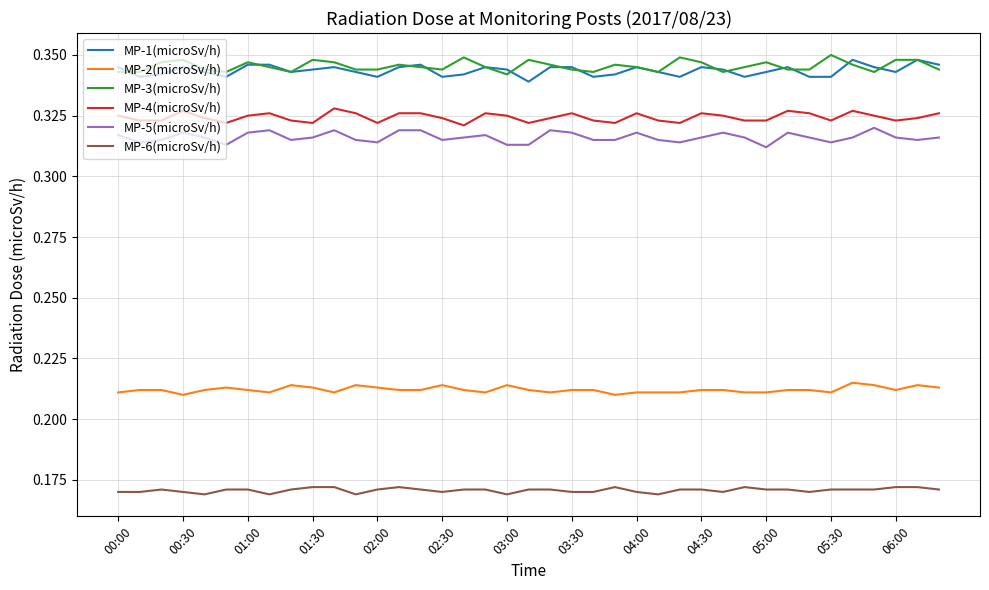

True or false: MP-2(microSv/h) and MP-1(microSv/h) intersect in this chart.

False